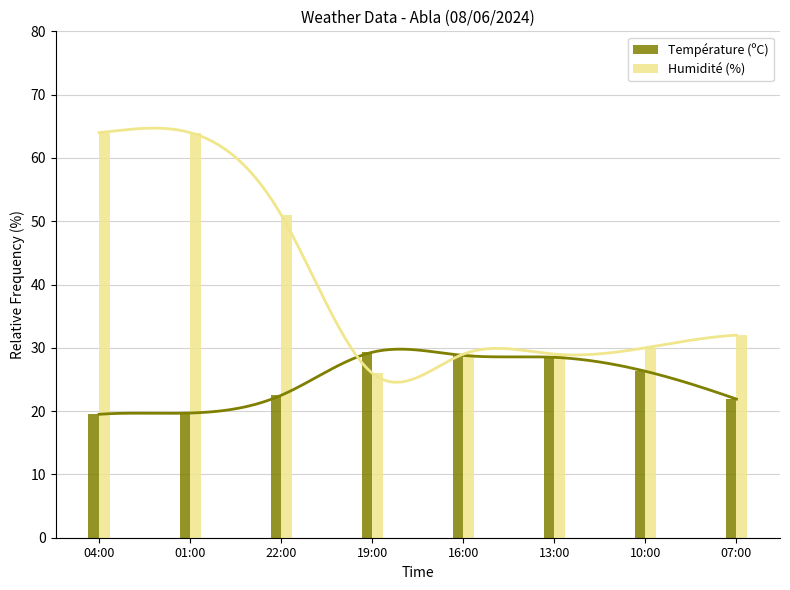

What is the maximum value shown in the chart?

64.0